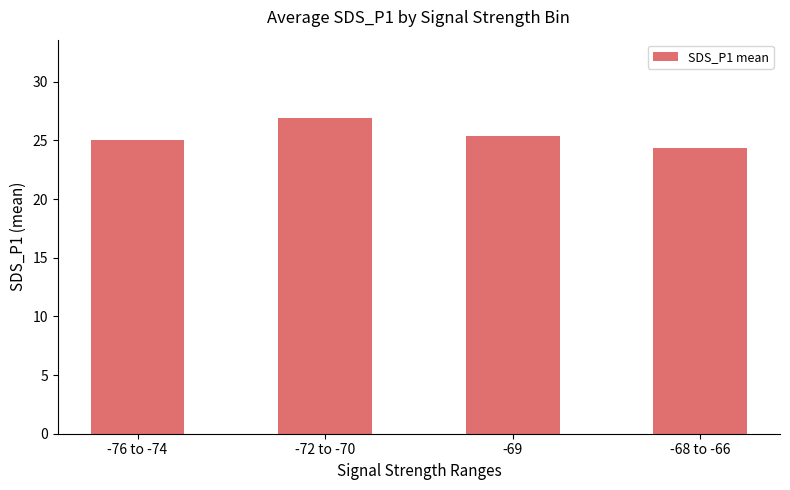

What is the minimum value shown in the chart?

24.4